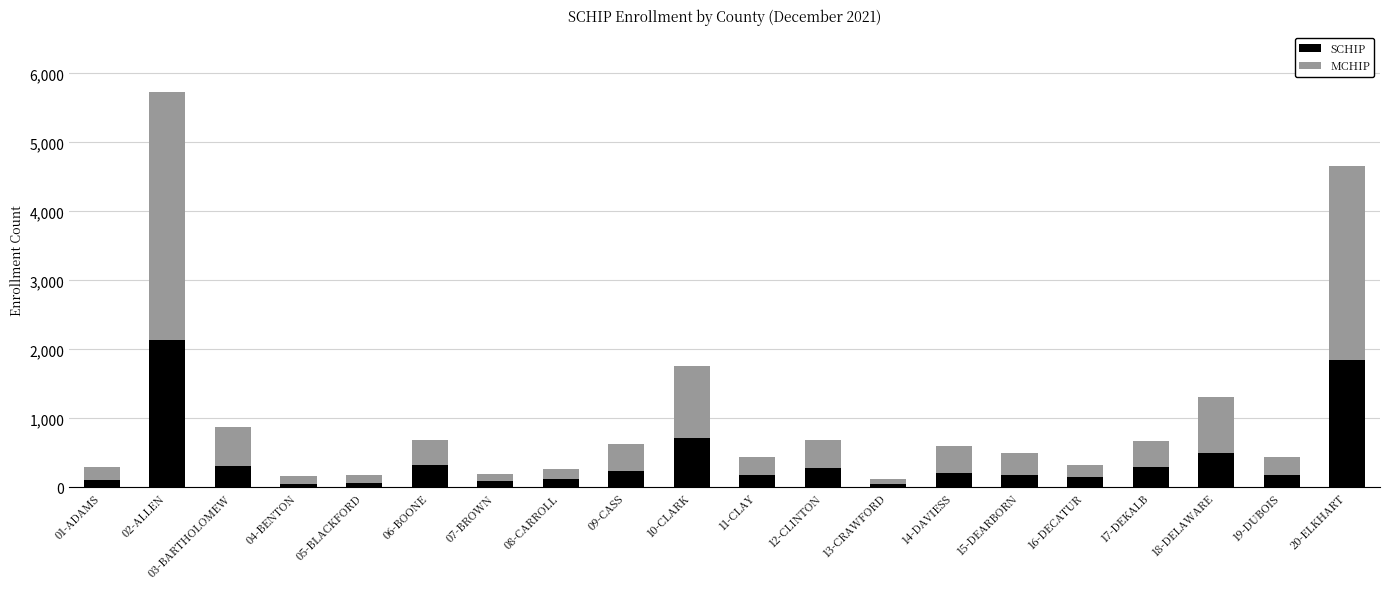

What is the maximum value for SCHIP?

2135